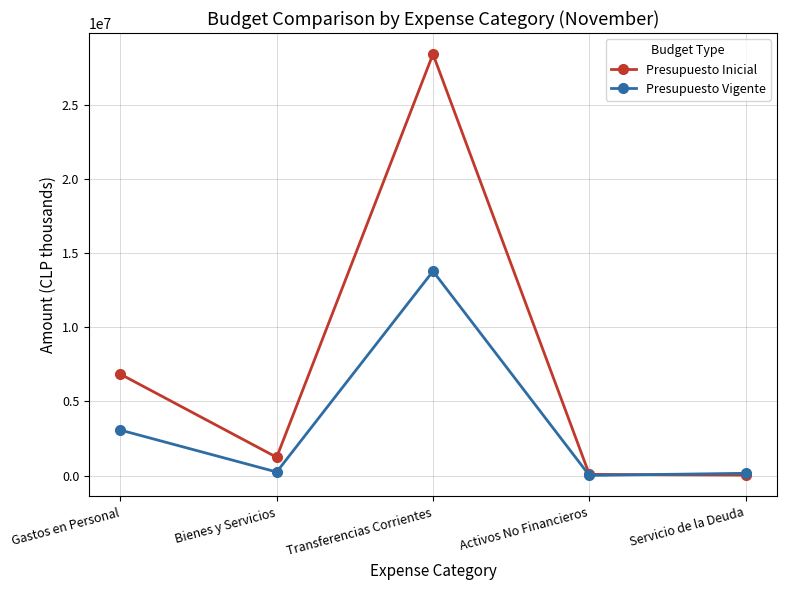

Count the number of data series in this chart.

2